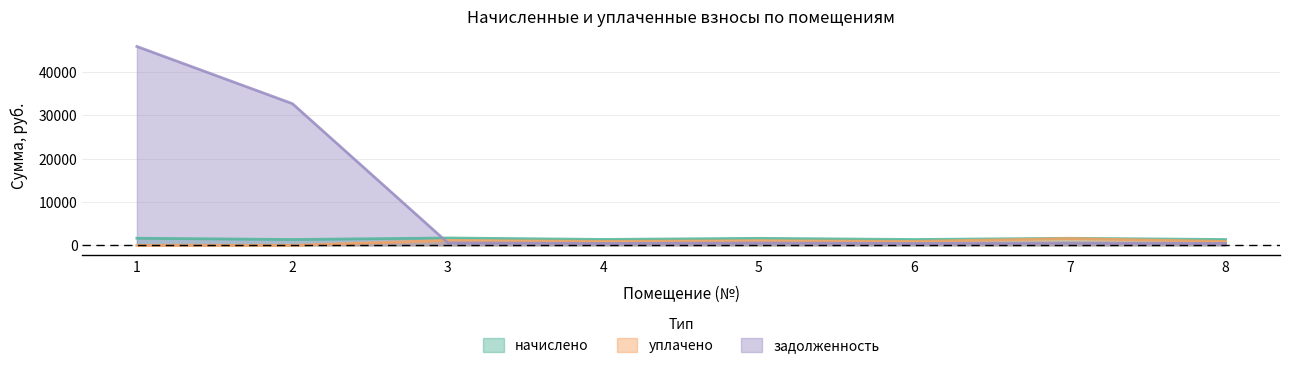

How many times do уплачено and задолженность cross each other?

1